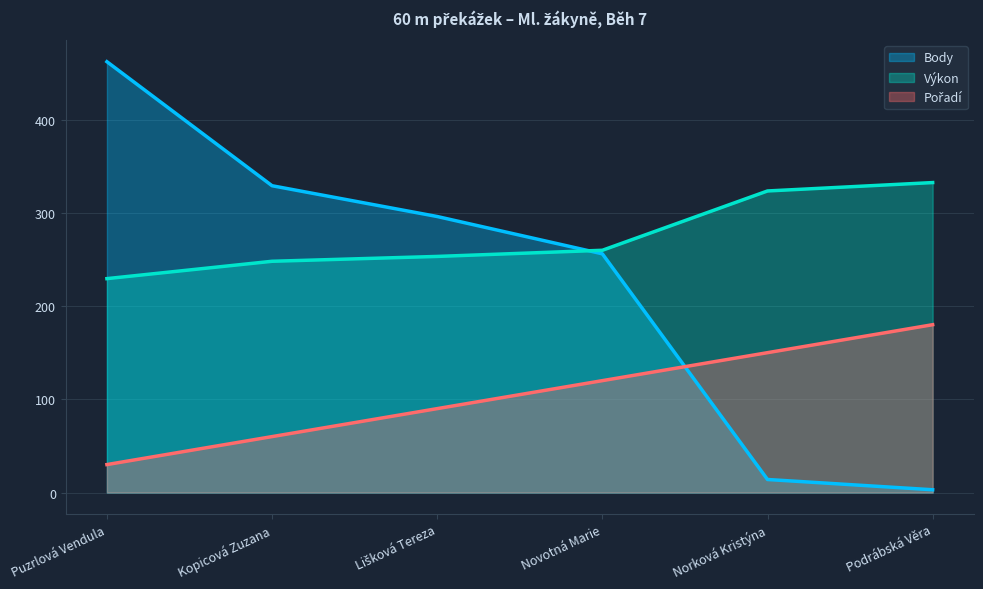

Reading left to right, list all the values displayed in this chart.

Pořadí: 30.0	60.0	90.0	120.0	150.0	180.0
Výkon: 229.4	248.0	253.2	259.8	323.4	332.4
Body: 462.0	329.0	296.0	256.0	14.0	3.0